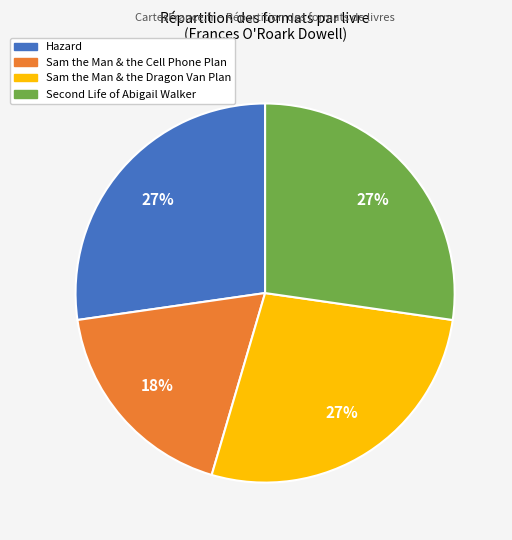

To the nearest percent, what is the average slice percentage?

25%